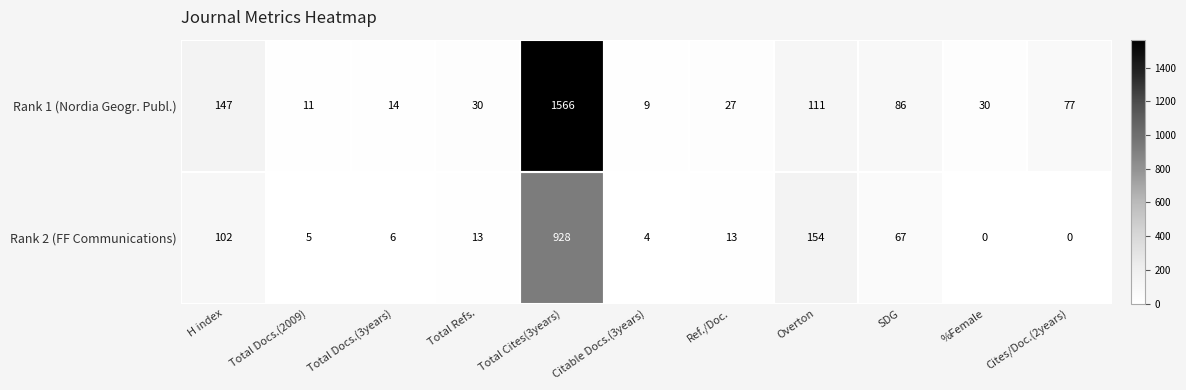

At which category does the chart reach its peak across all series?

Total Cites(3years)